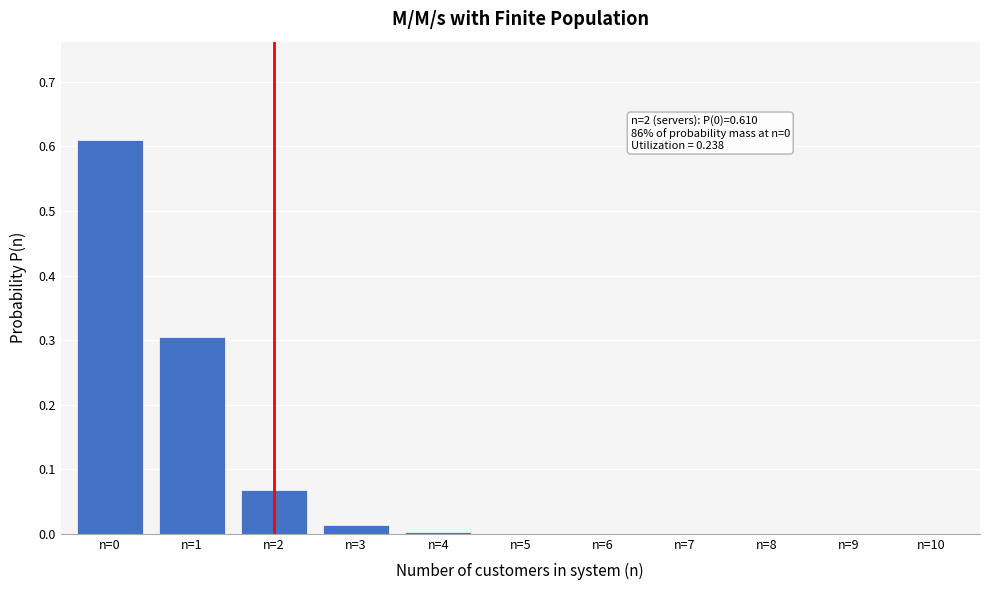

Which has a higher value, n=2 or n=1?

n=1